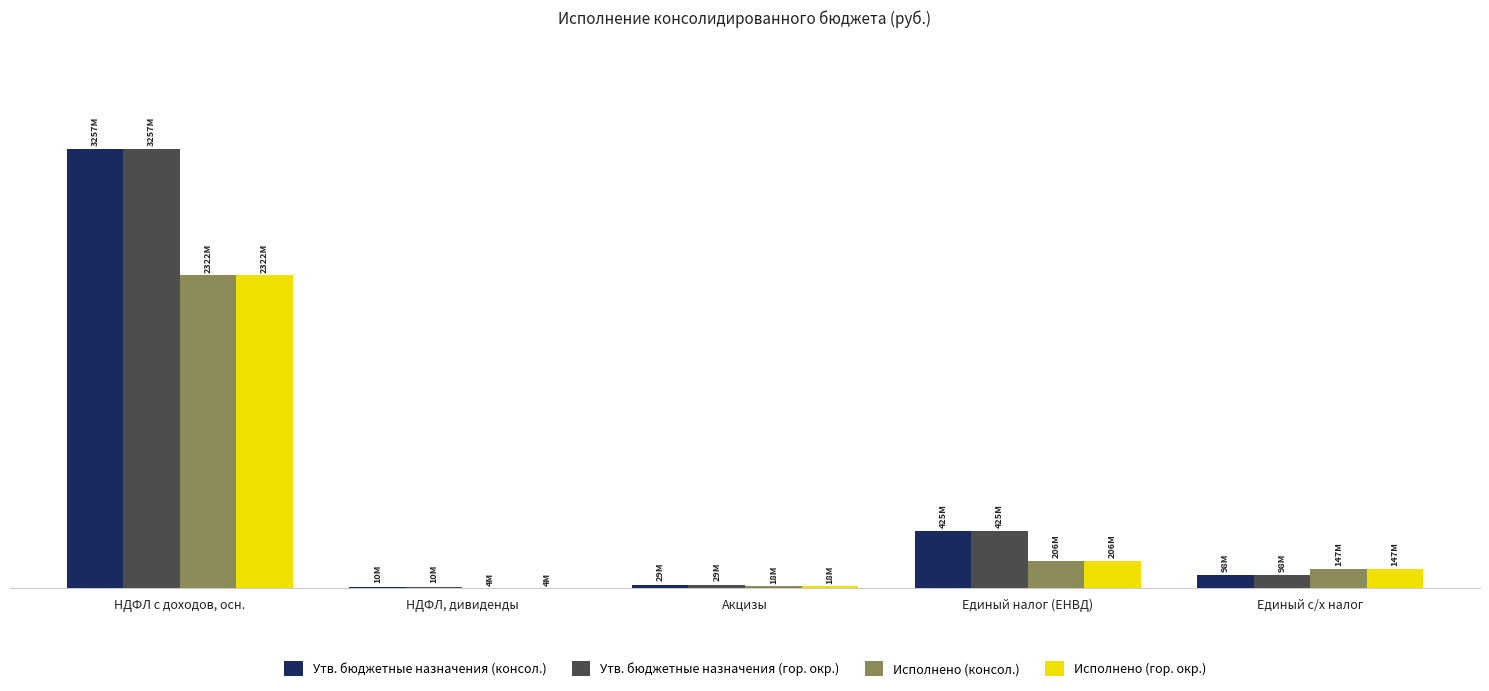

Rank the series at НДФЛ, дивиденды from lowest to highest value.

Исполнено (консол.), Исполнено (гор. окр.), Утв. бюджетные назначения (консол.), Утв. бюджетные назначения (гор. окр.)